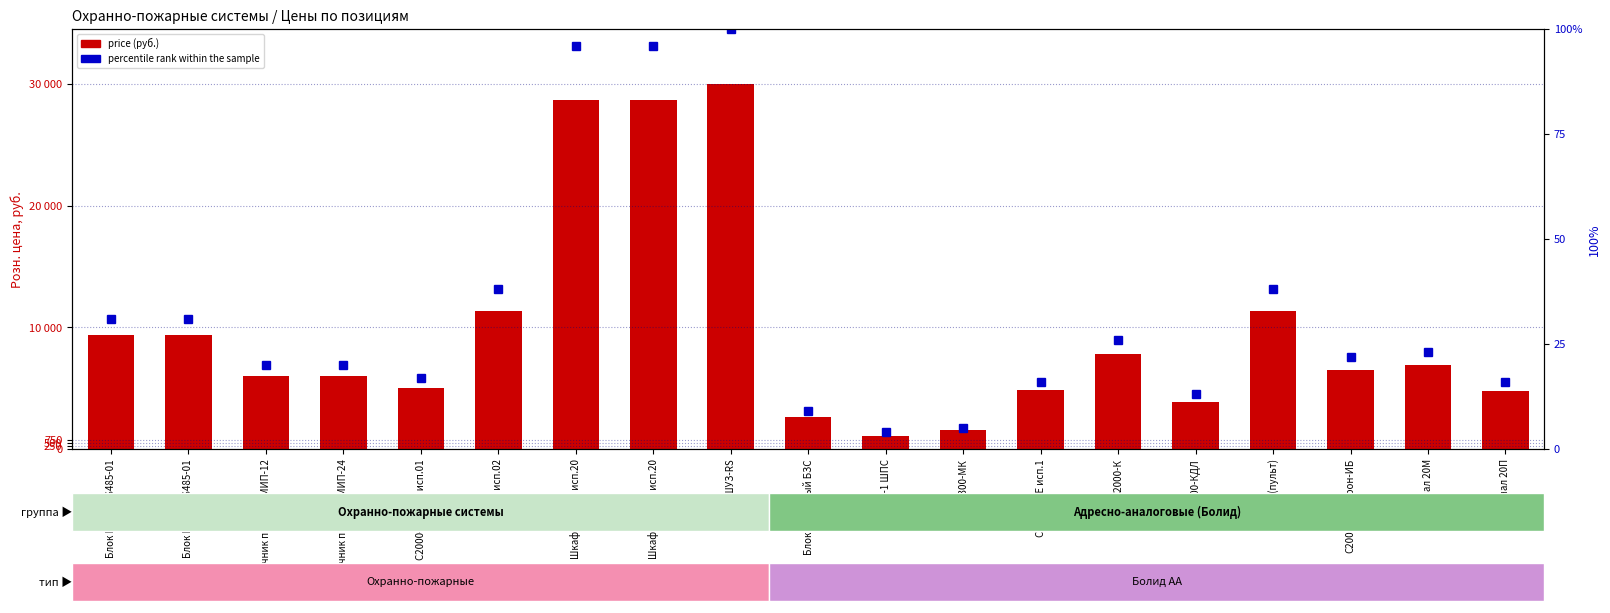

What is the approximate value of price at Блок БК-12-RS485-01, to the nearest 50?

9350